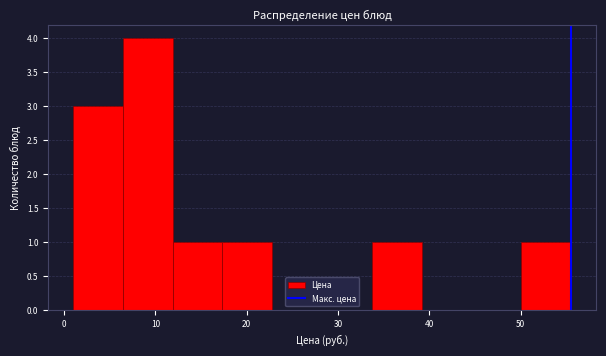

Reading left to right, list every bar in this chart as the range it spans on the x-axis followed by its height. Neither the bar edges nor the heights are printed on the chart, so give them approximately, as read against the axes.

1 to 6: 3
6 to 12: 4
12 to 17: 1
17 to 23: 1
23 to 28: 0
28 to 34: 0
34 to 39: 1
39 to 45: 0
45 to 50: 0
50 to 56: 1